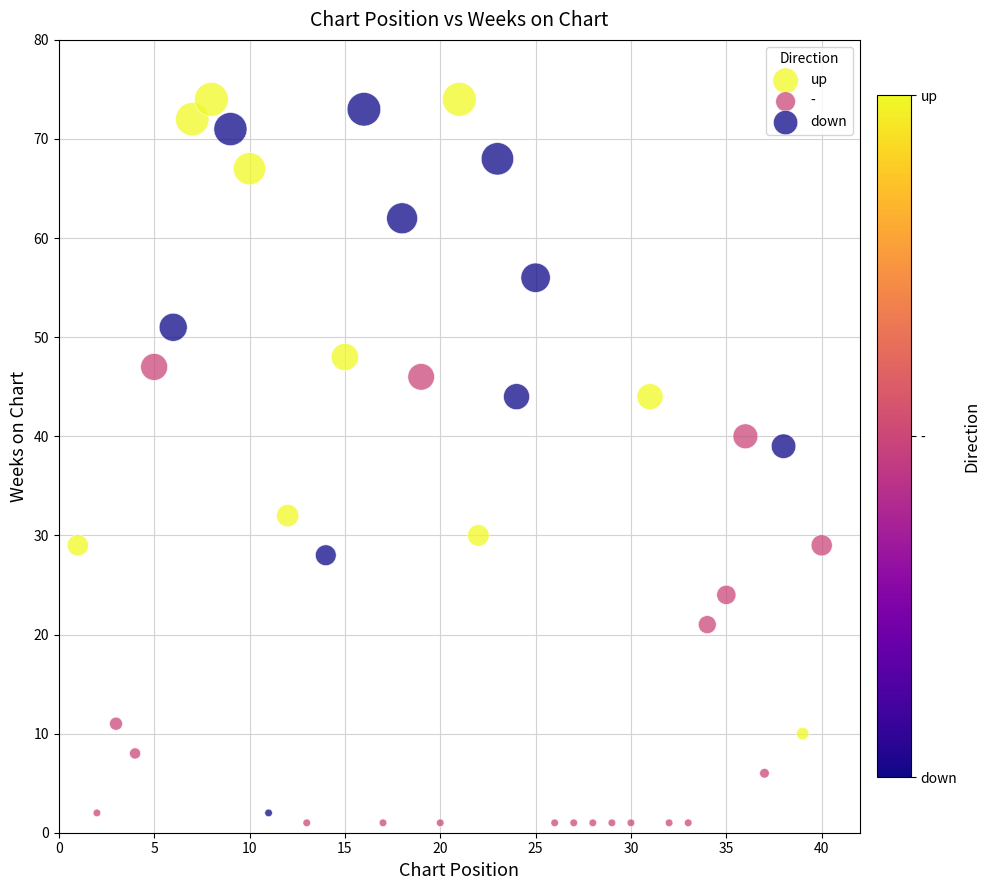

Which series has the largest Y range (max minus min)?

down